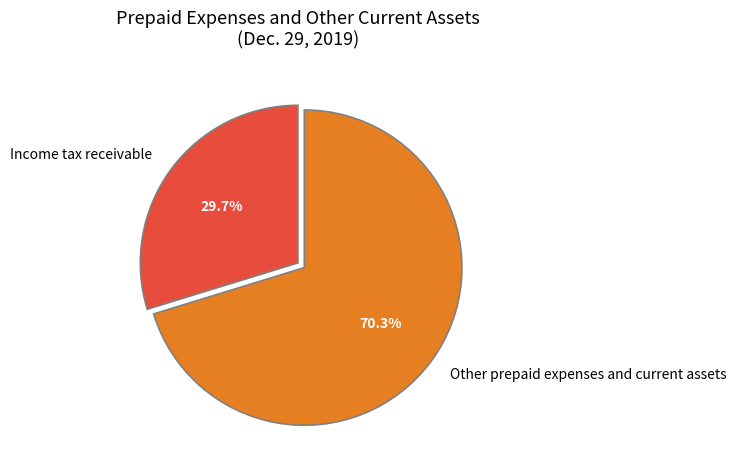

To the nearest percent, what percentage of the pie is Other prepaid expenses and current assets?

70%